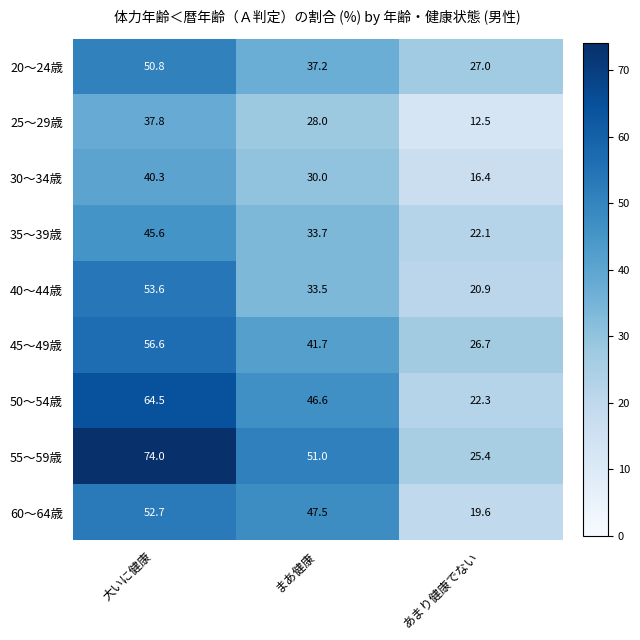

What is the spread (max minus min) of values at あまり健康でない?

14.5